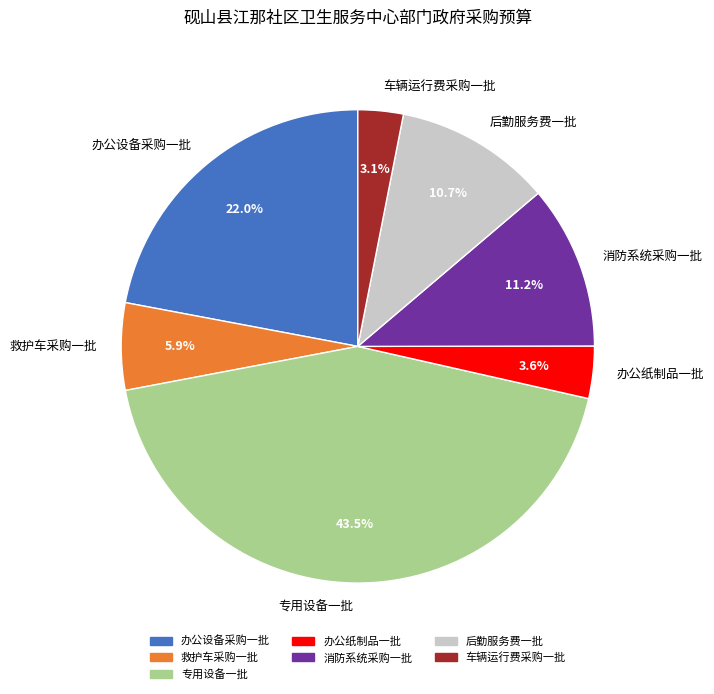

How many segments does this pie chart have?

7